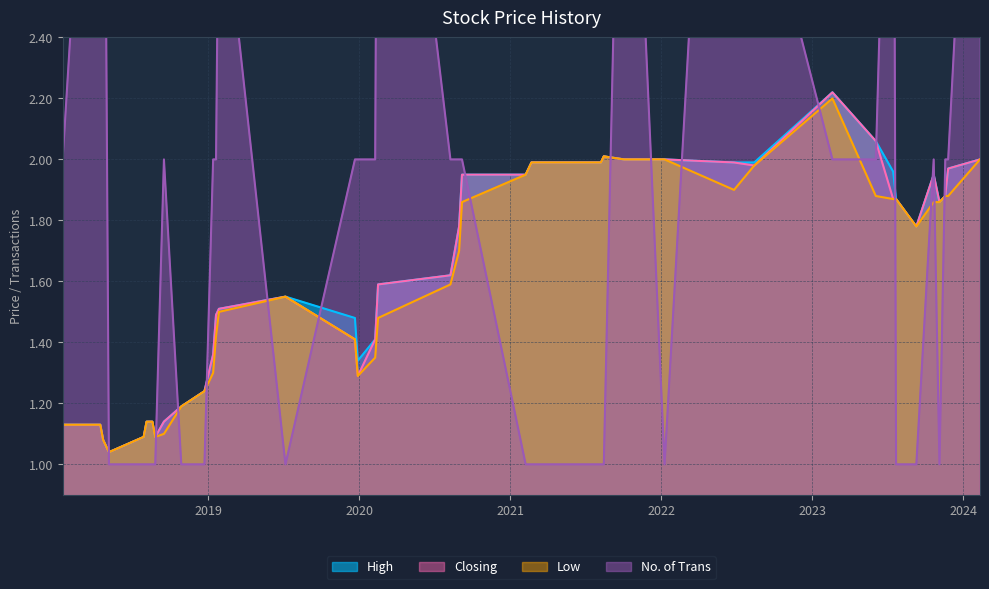

Which series has the largest total across all categories?

No. of Trans